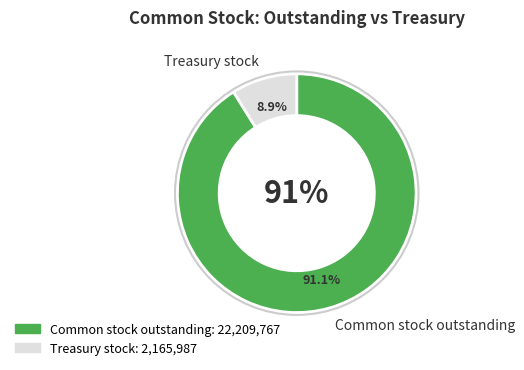

What is the smallest slice in the pie chart?

Treasury stock